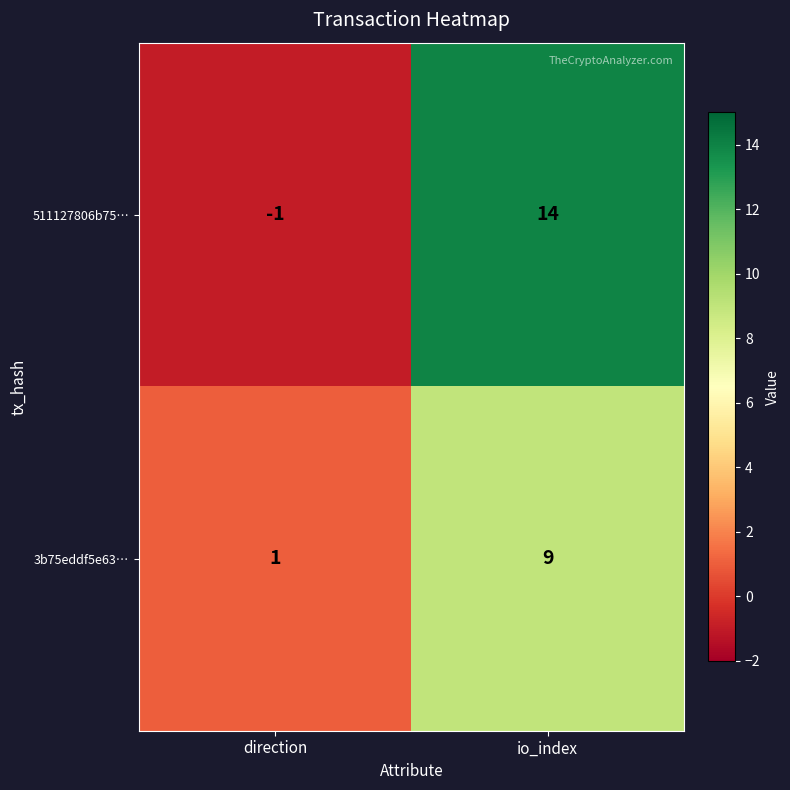

Between direction and io_index, which series saw the biggest shift?

511127806b75…